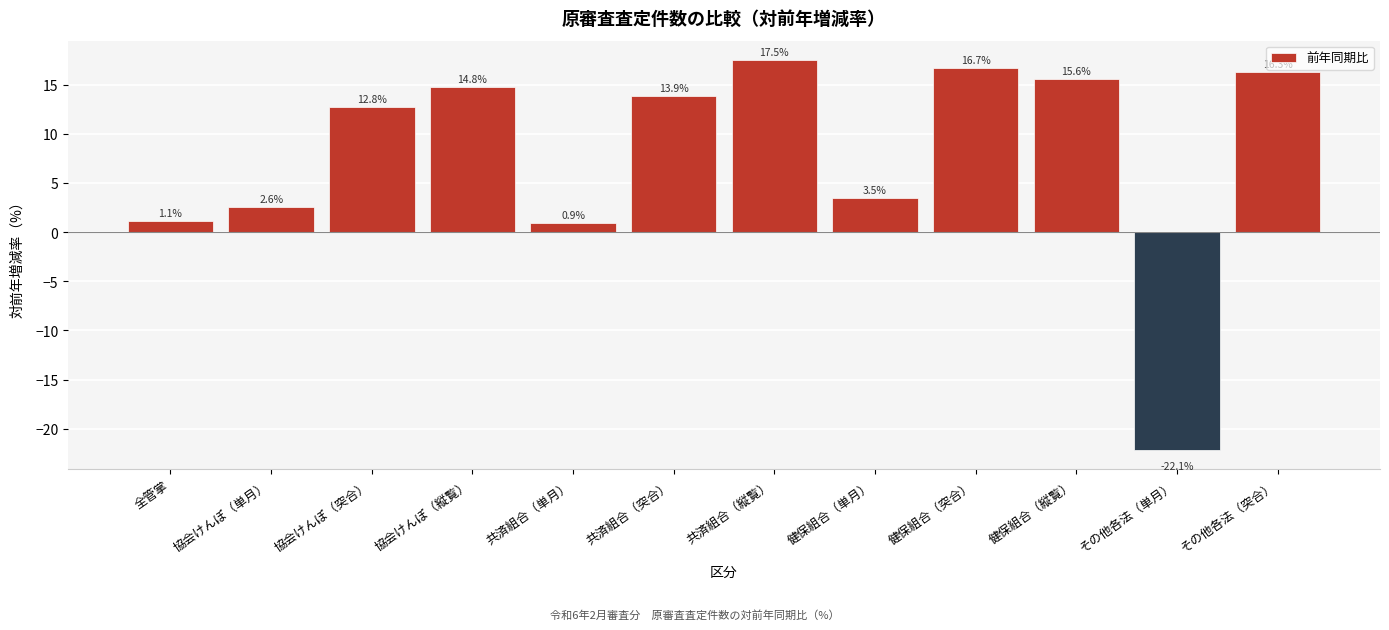

Reading left to right, extract all data points from this chart.

全管掌=1.1	協会けんぽ（単月）=2.6	協会けんぽ（突合）=12.8	協会けんぽ（縦覧）=14.8	共済組合（単月）=0.9	共済組合（突合）=13.9	共済組合（縦覧）=17.5	健保組合（単月）=3.5	健保組合（突合）=16.7	健保組合（縦覧）=15.6	その他各法（単月）=-22.1	その他各法（突合）=16.3